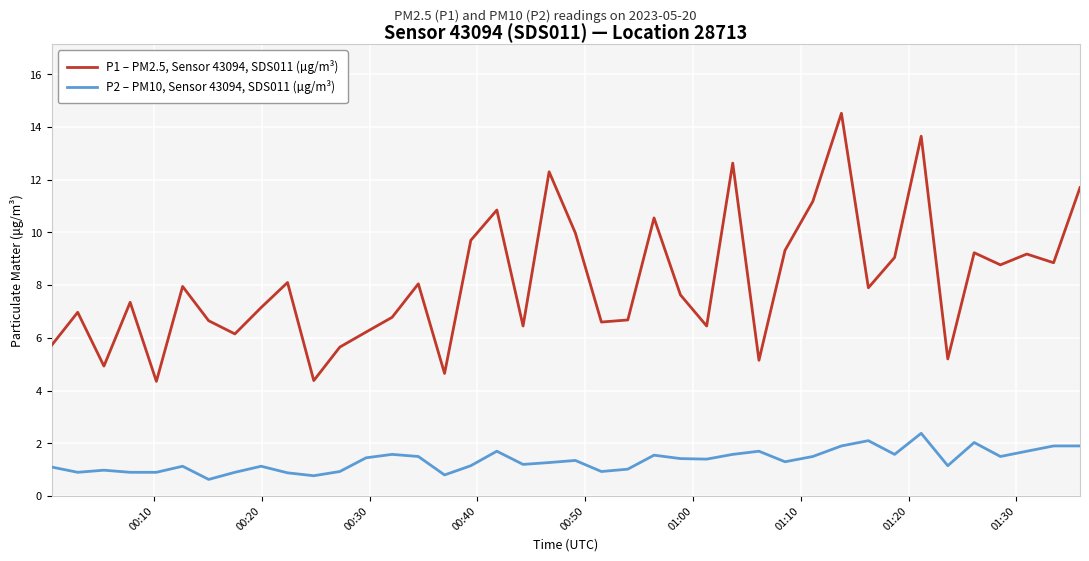

Which series has the widest spread of values?

P1 – PM2.5, Sensor 43094, SDS011 (µg/m³)